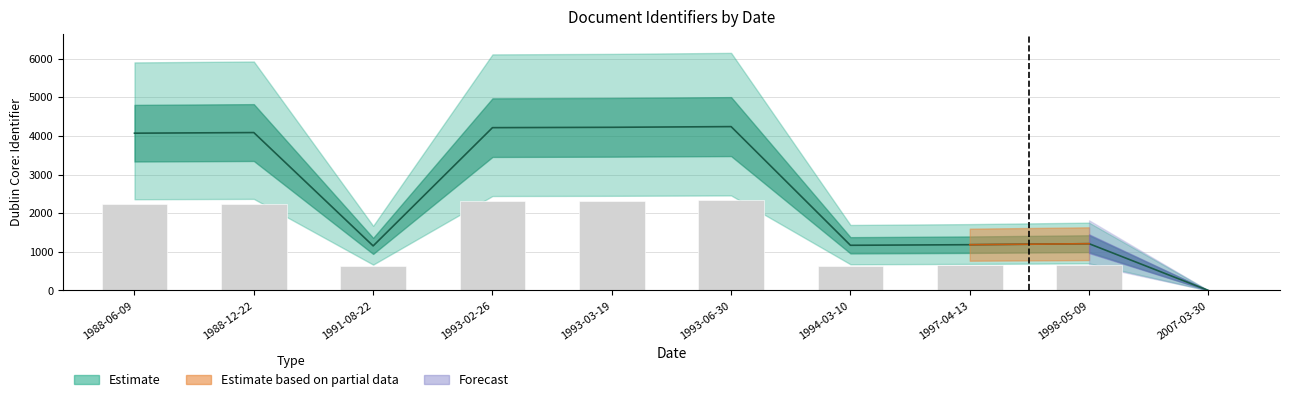

What is the value of the Observed counts bar at the 7th from the left?

643.0